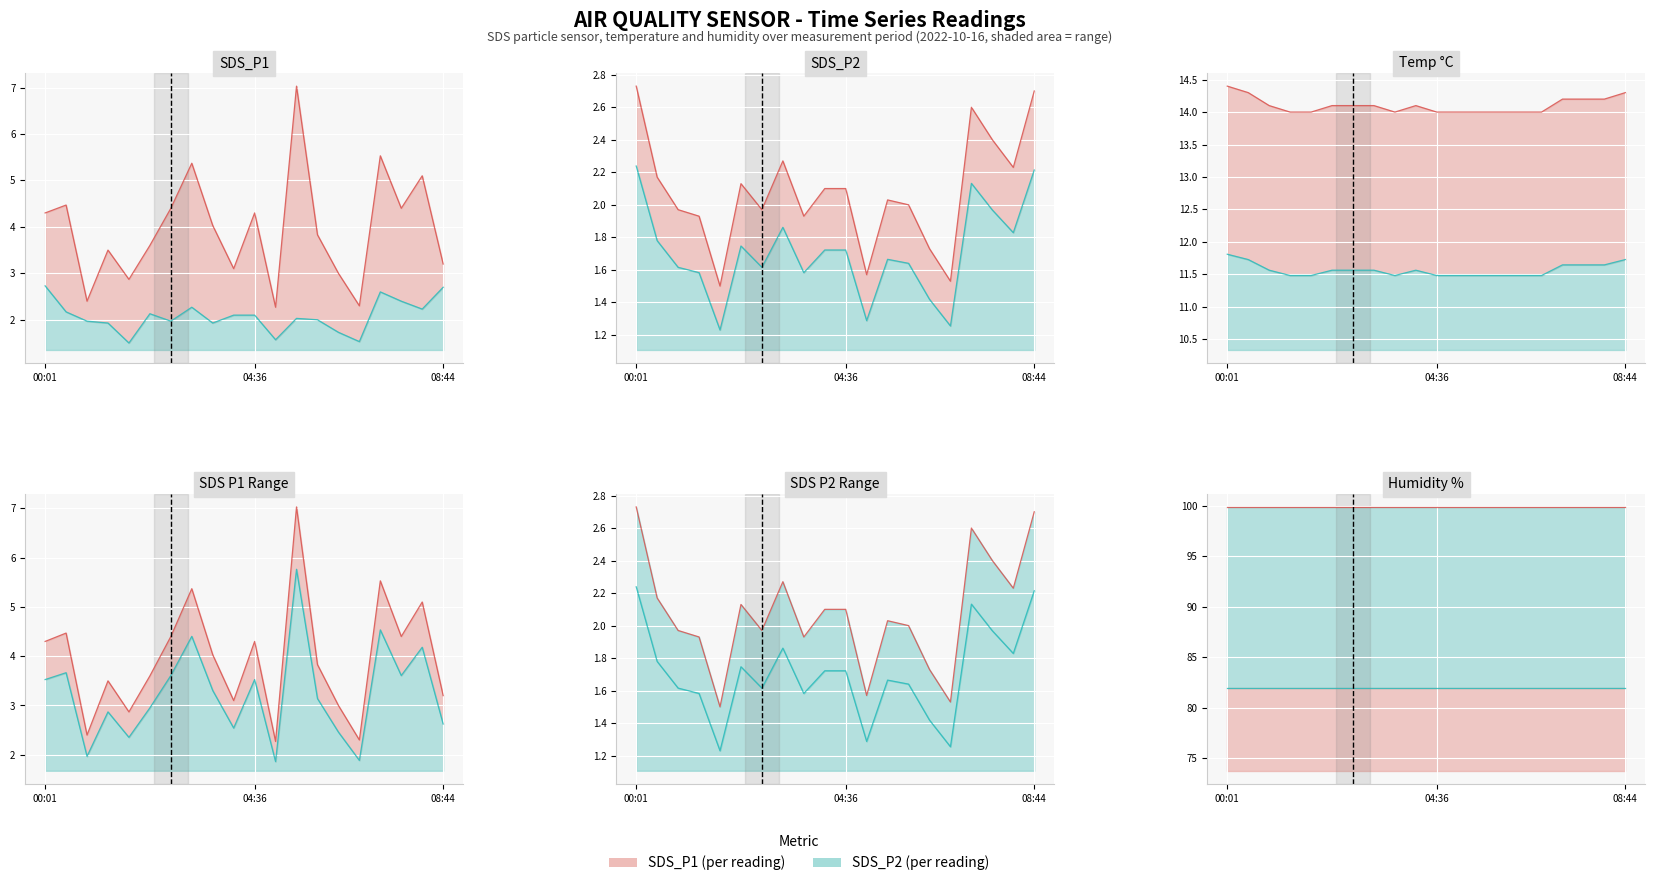

Where is the first local minimum for Temp?

03:41